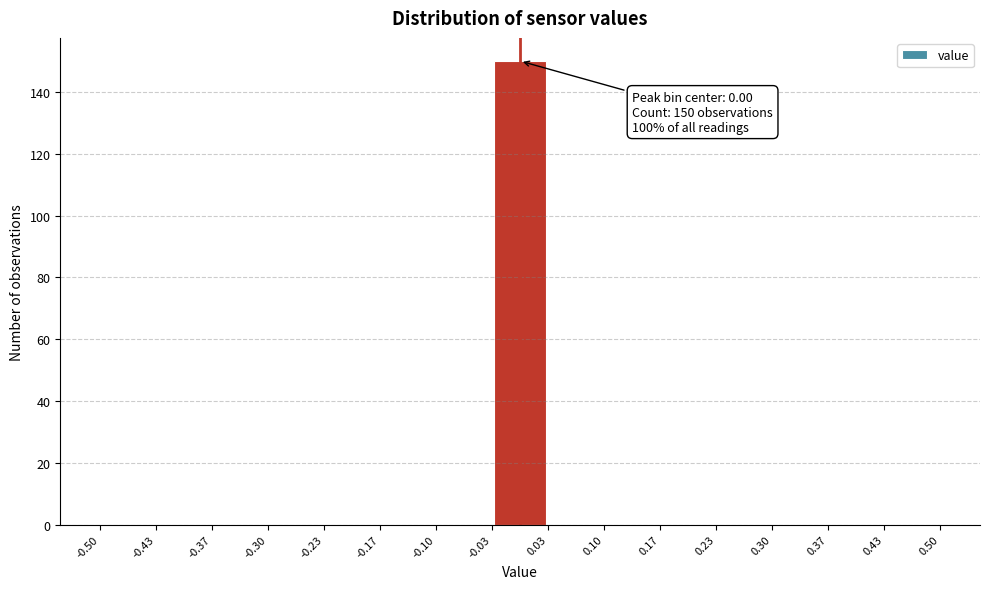

Over which range of the x-axis is the bar tallest?

-0.03 to 0.03